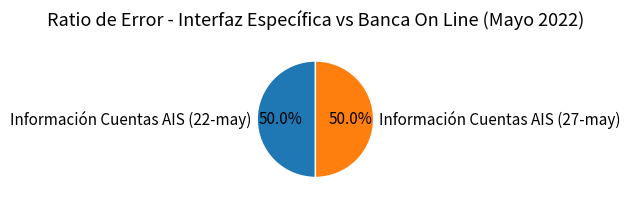

To the nearest percent, what is the average slice percentage?

50%